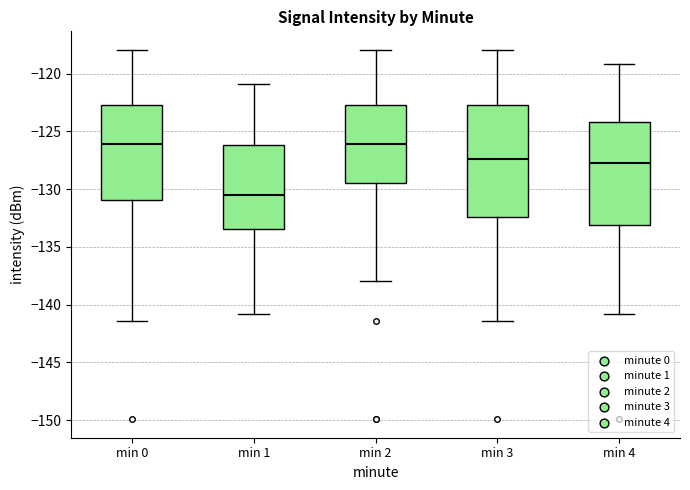

Reading left to right, read every box against the y-axis: the position of its median line, the range the box covers, and the ends of its whiskers. The values are not printed on the chart, so give them approximately, as read against the axis.

min 0: median -126.0, box -131.0 to -123.0, whiskers -141.5 to -118.0
min 1: median -130.5, box -133.5 to -126.0, whiskers -141.0 to -121.0
min 2: median -126.0, box -129.5 to -123.0, whiskers -138.0 to -118.0
min 3: median -127.5, box -132.5 to -123.0, whiskers -141.5 to -118.0
min 4: median -127.5, box -133.0 to -124.0, whiskers -141.0 to -119.0